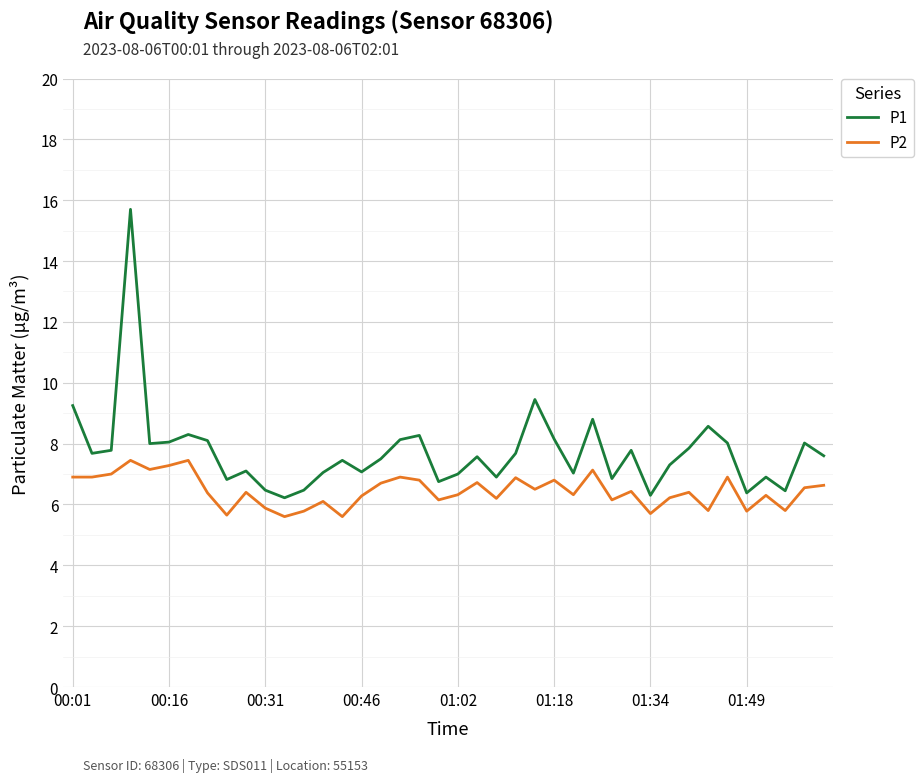

What are all the series names shown in the legend?

P1, P2